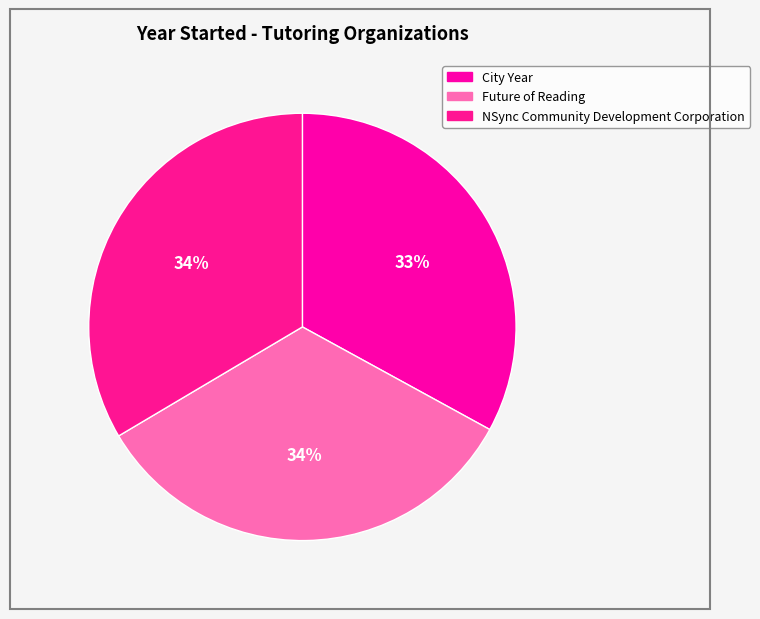

Which slice is the largest?

NSync Community Development Corporation